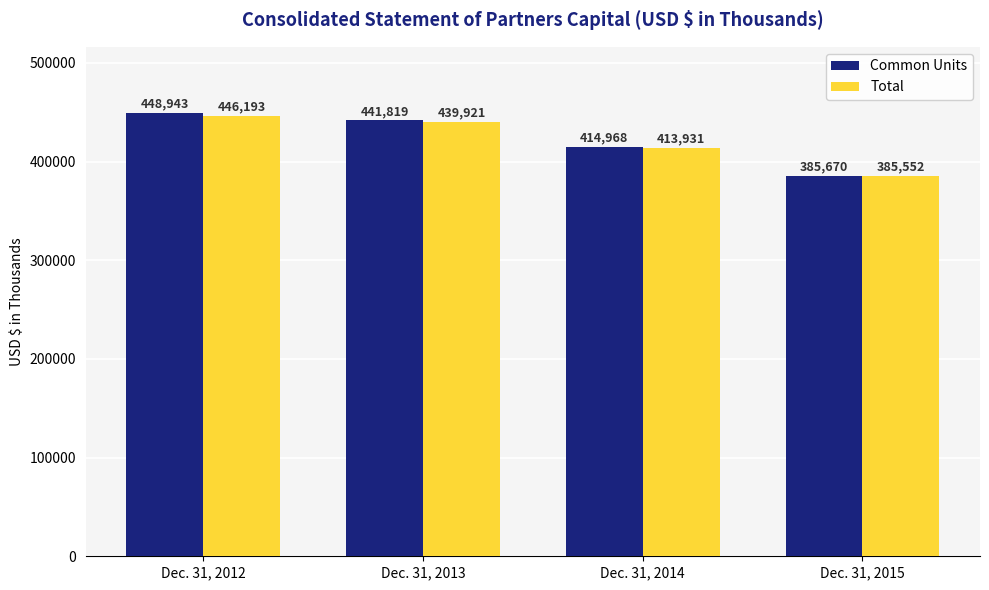

What is the difference between the second highest and minimum values in the Total series?

54369